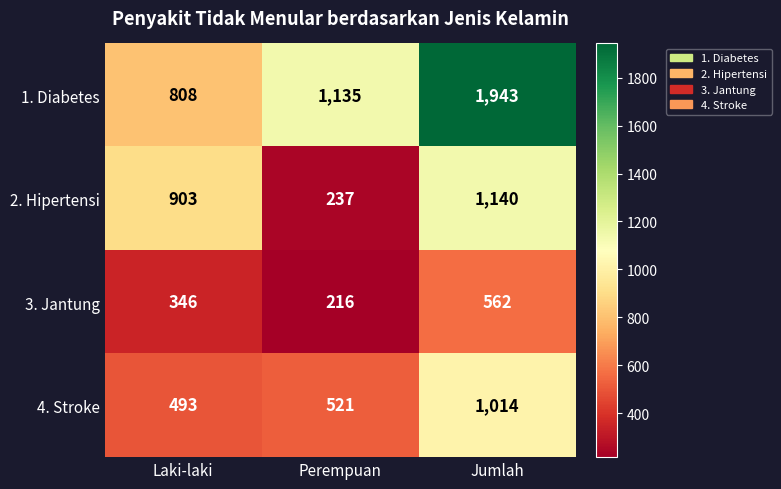

What is the maximum value shown in the chart?

1943